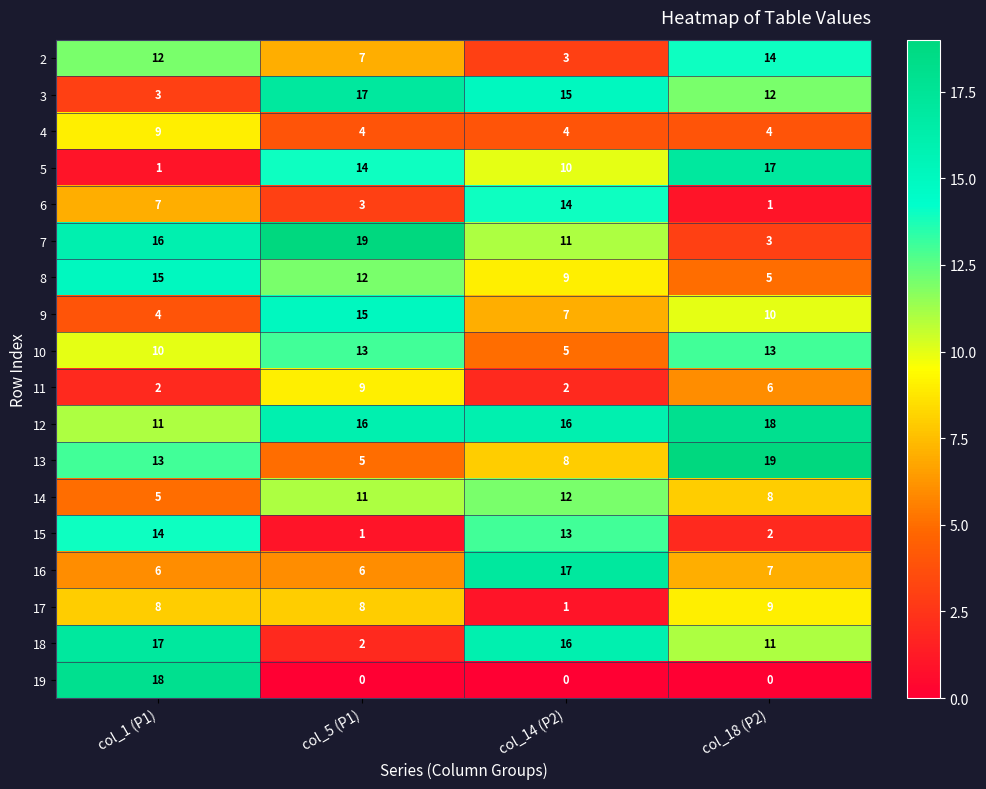

How many series are shown in this chart?

18